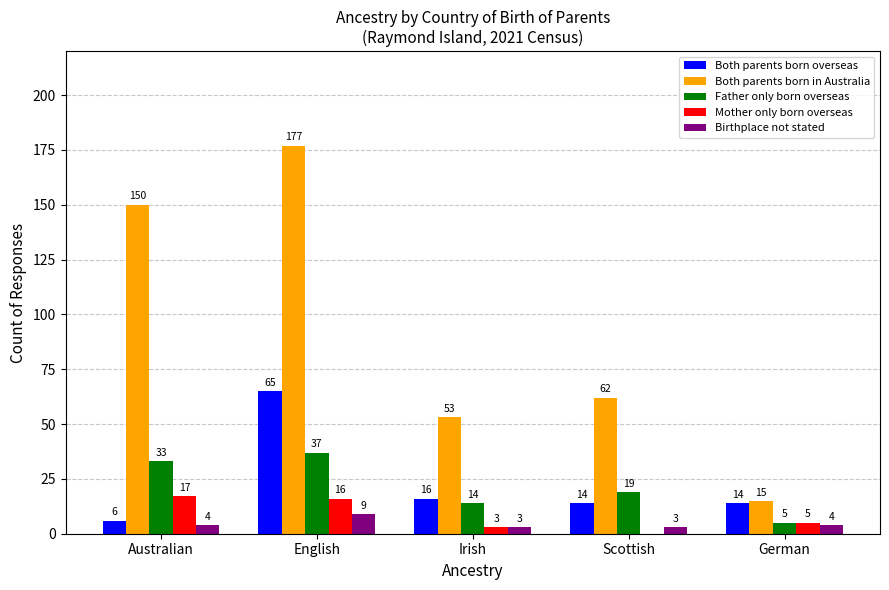

What is the average value of the Father only born overseas series?

22